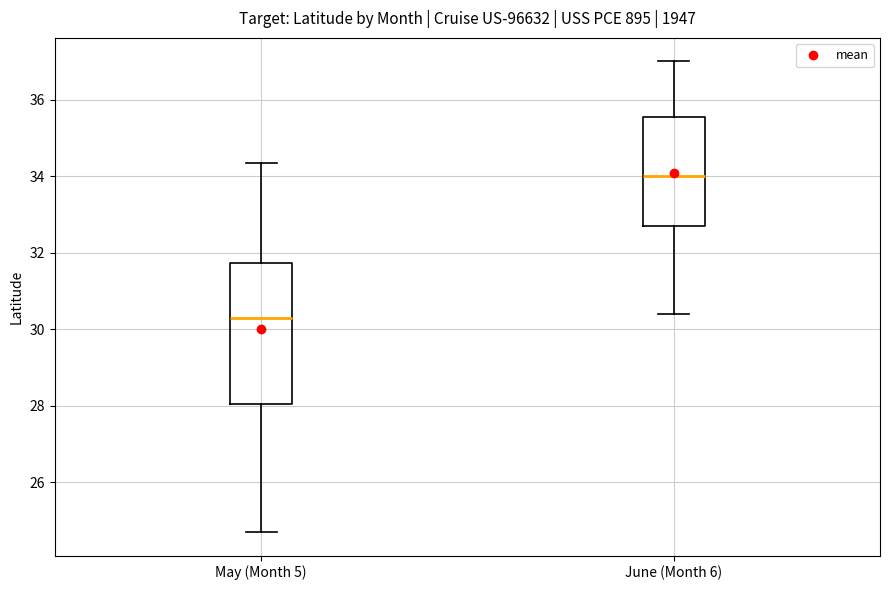

Reading left to right, read every box against the y-axis: the position of its median line, the range the box covers, and the ends of its whiskers. The values are not printed on the chart, so give them approximately, as read against the axis.

May (Month 5): median 30.4, box 28.0 to 31.8, whiskers 24.8 to 34.4
June (Month 6): median 34.0, box 32.8 to 35.6, whiskers 30.4 to 37.0